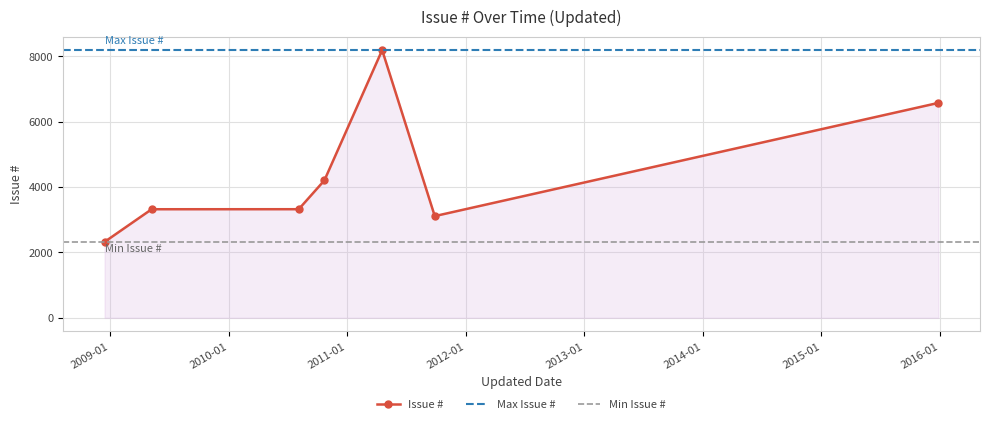

What is the lowest value of the Issue # series?

2322